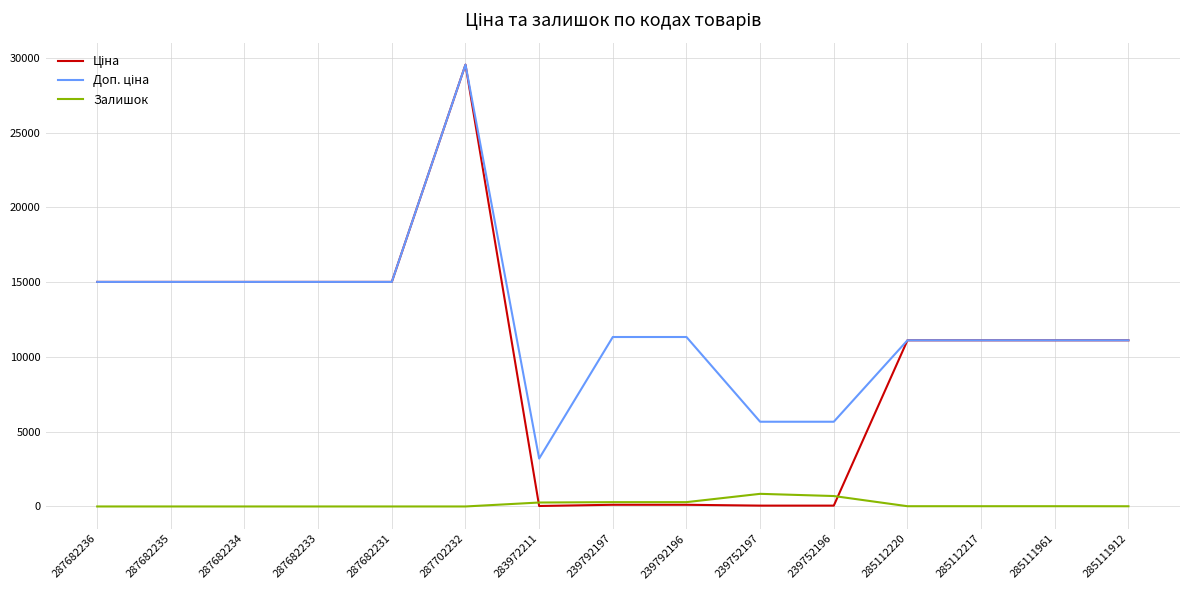

Which category has the highest value across all series?

287702232